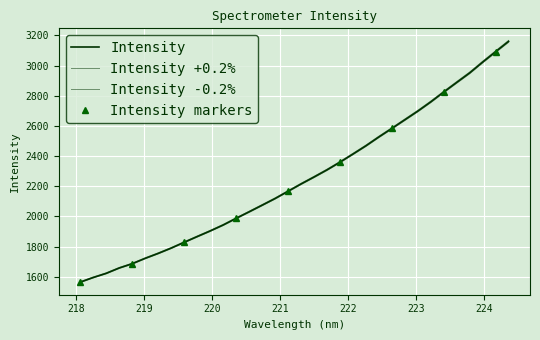

Which category has the lowest value across all series?

218.0596